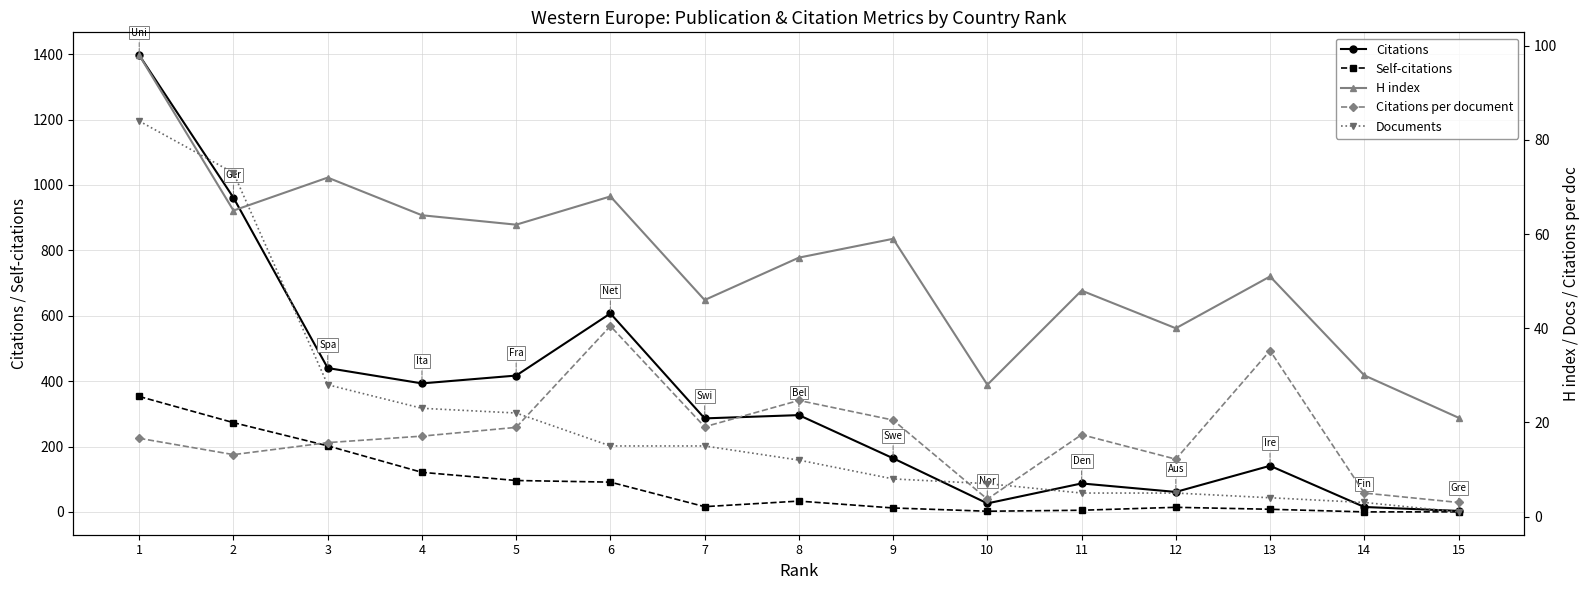

The Citations per document series shows 15.7 at 3. True or false?

True